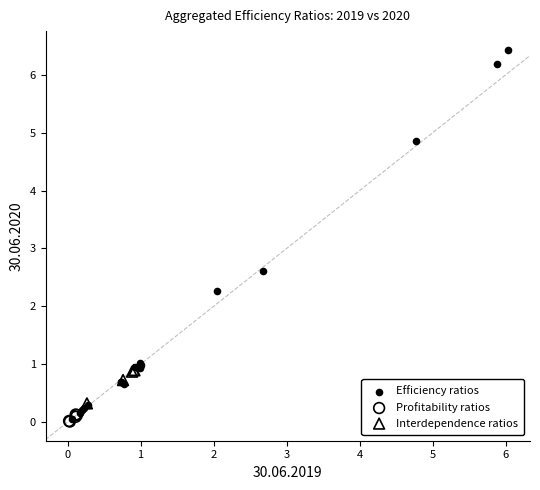

Which series has the widest spread of Y values?

Efficiency ratios